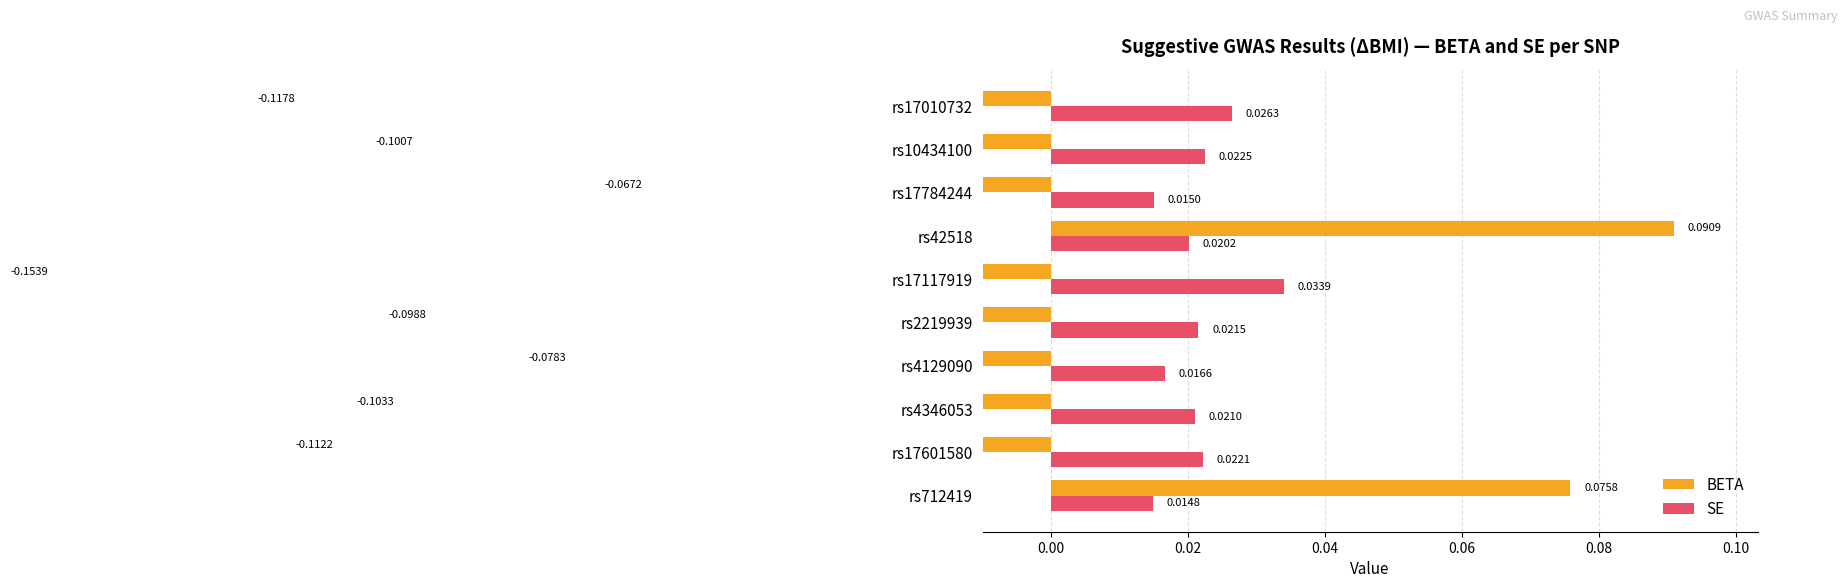

What are all the series names shown in the legend?

BETA, SE